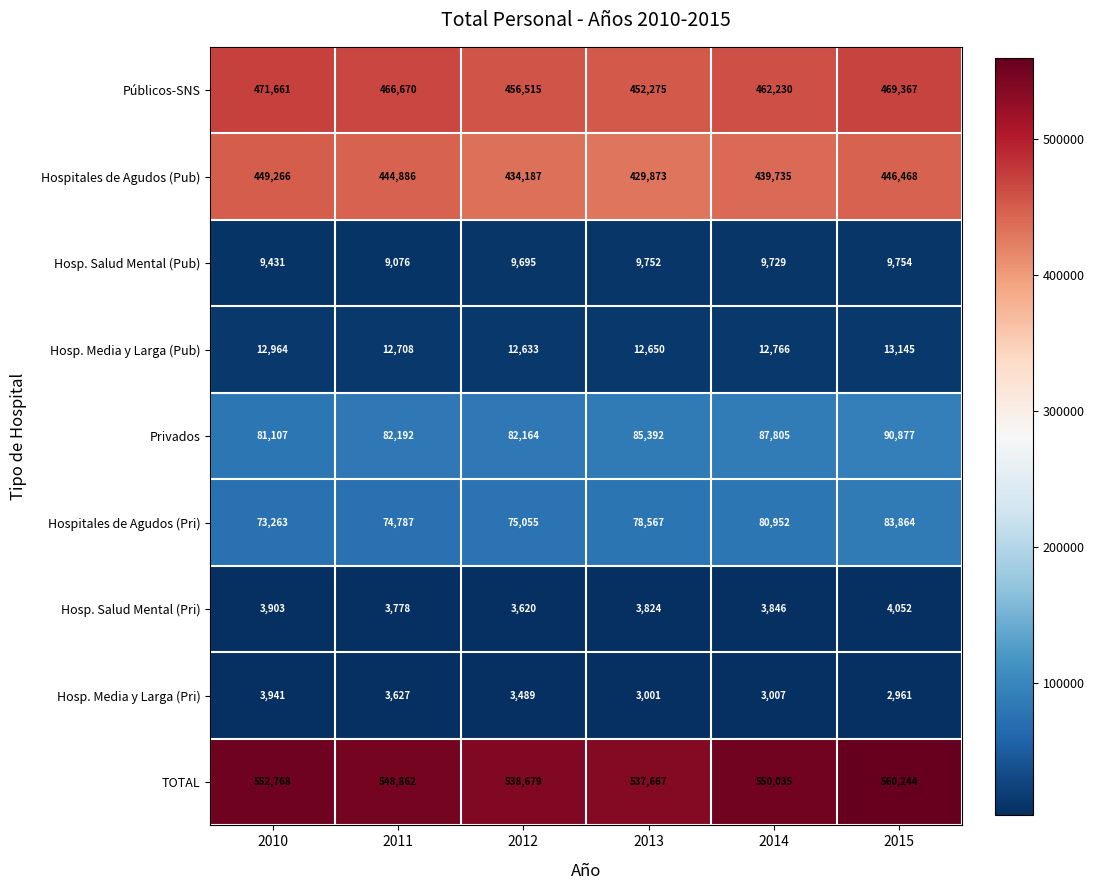

The value of Hosp. Salud Mental (Pri) at 2012 is 3620. True or false?

True